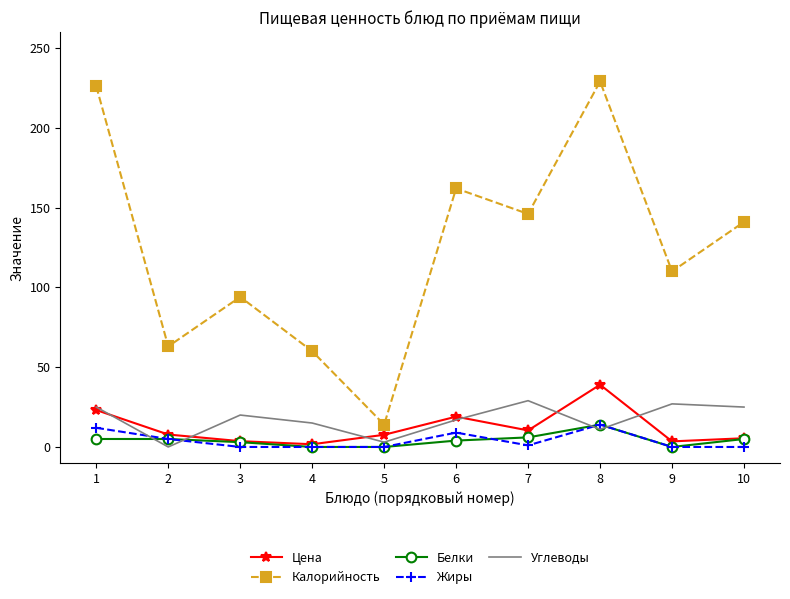

At how many categories does at least one series exceed 221?

2